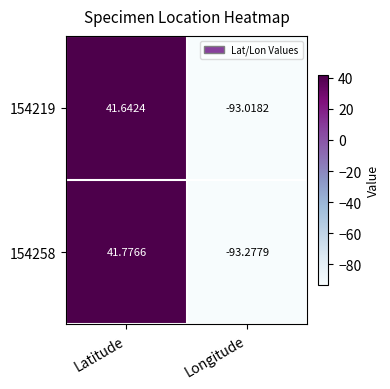

List the labels in order of 154258 value, smallest first.

Longitude, Latitude